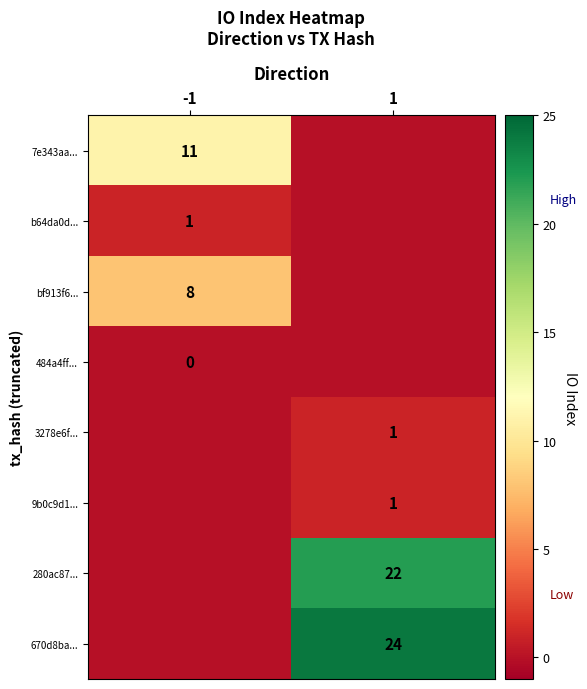

The 7e343aa... series shows 11 at -1. True or false?

True